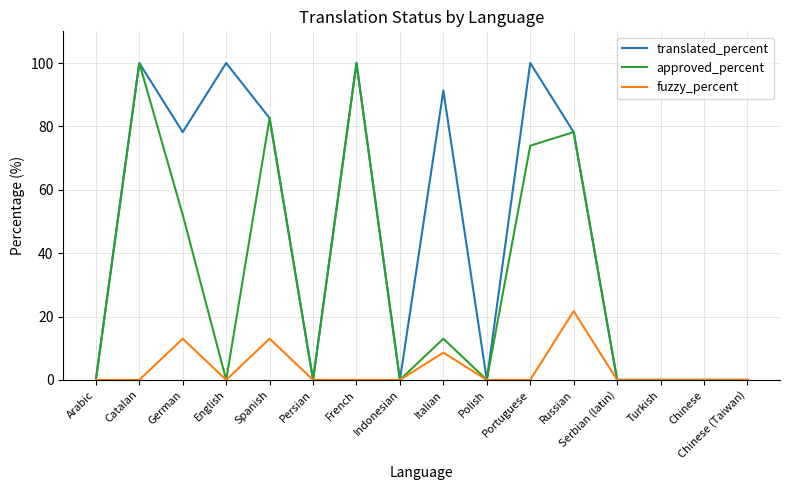

How many lines are shown in the chart?

3